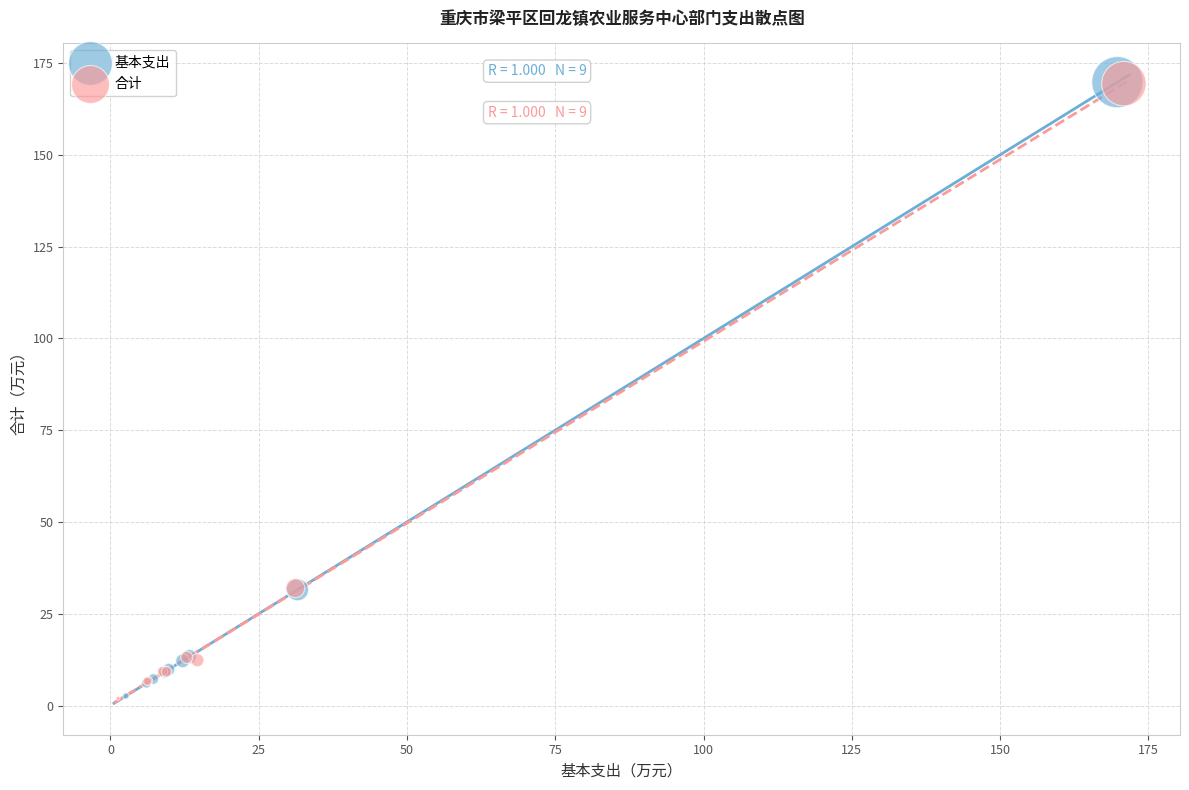

What are all the series names shown in the legend?

基本支出, 合计